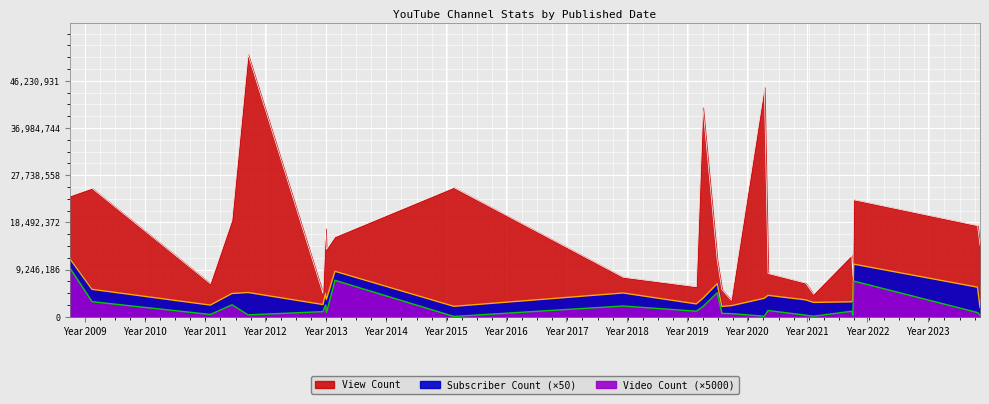

What is the approximate value of Video Count at 2013-02-27?

1426